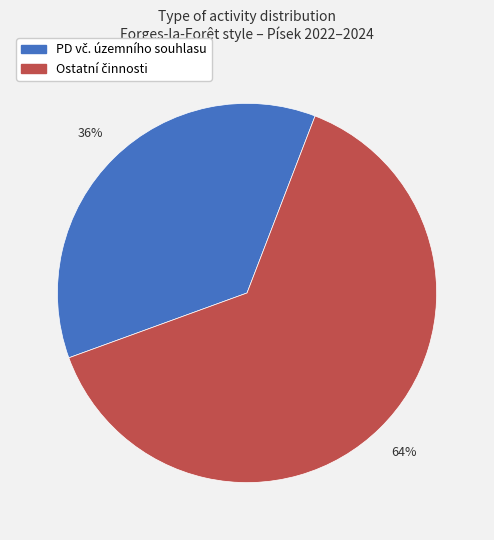

Is there any slice that represents more than half of the pie?

Yes